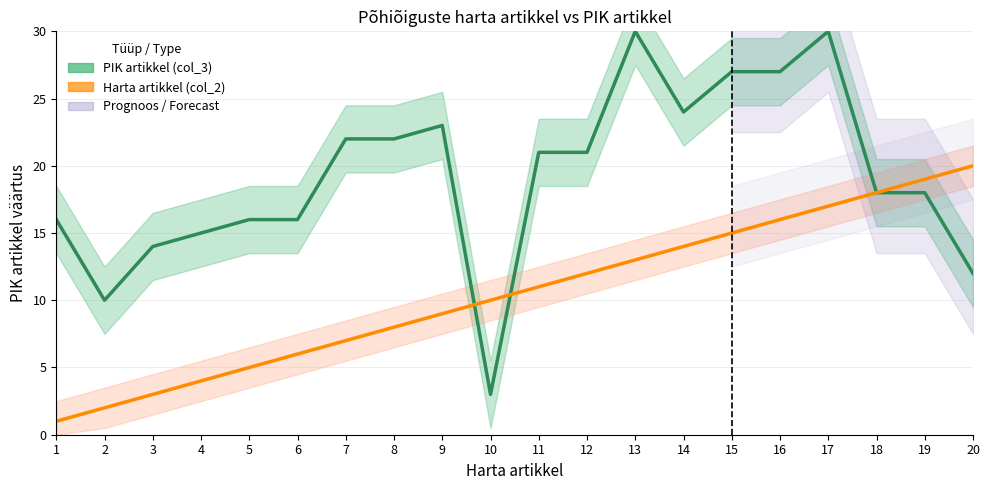

Is the value of PIK artikkel (col_3) at 17 greater than the value of Harta artikkel (col_2) at 12?

Yes